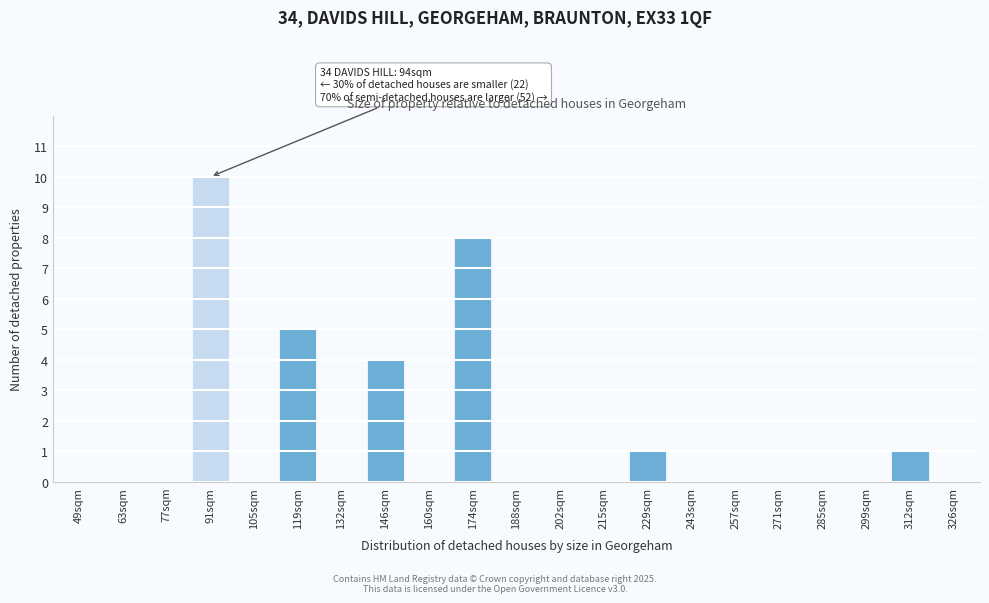

Reading left to right, transcribe all the data shown in this chart.

49sqm=0	63sqm=0	77sqm=0	91sqm=10	105sqm=0	119sqm=5	132sqm=0	146sqm=4	160sqm=0	174sqm=8	188sqm=0	202sqm=0	215sqm=0	229sqm=1	243sqm=0	257sqm=0	271sqm=0	285sqm=0	299sqm=0	312sqm=1	326sqm=0